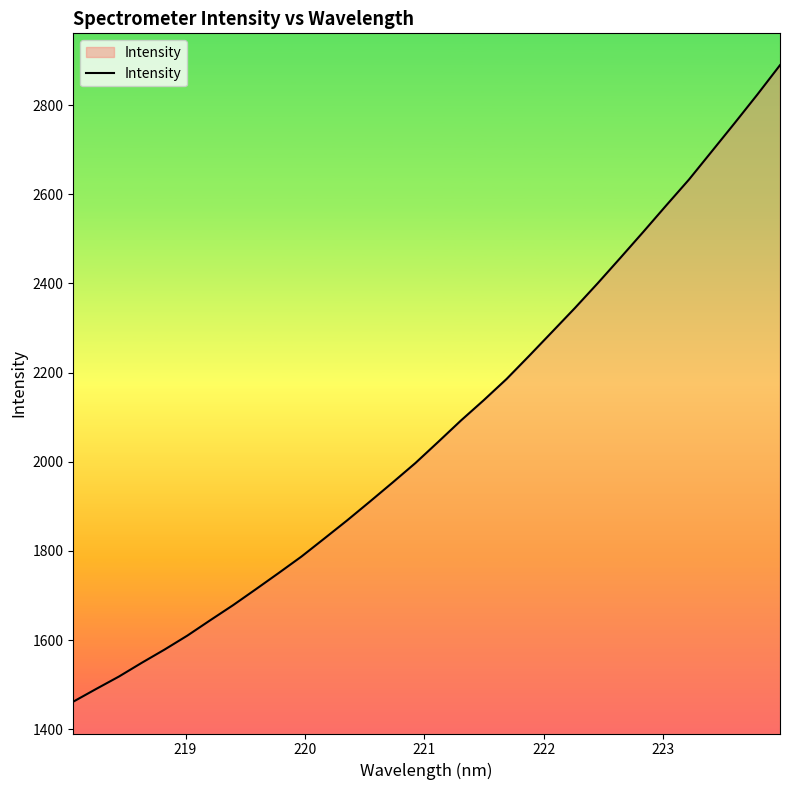

What is the minimum value shown in the chart?

1461.8